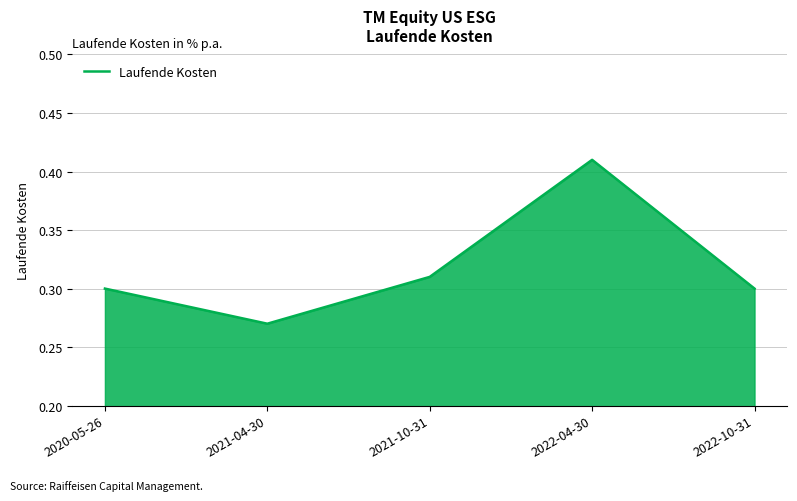

Does the chart display data point markers on the line(s)?

No